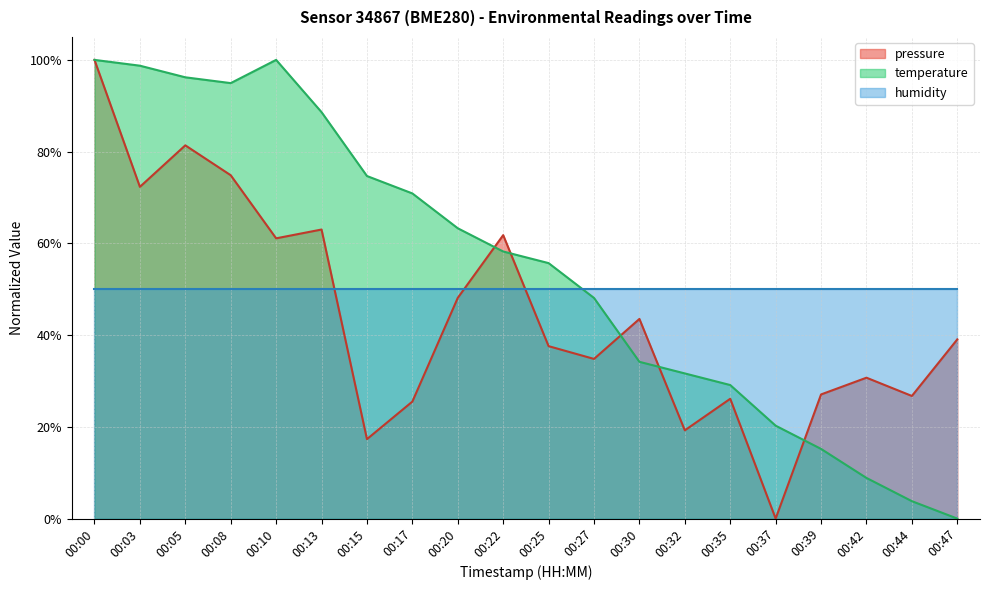

List the labels in order of pressure value, smallest first.

00:37, 00:15, 00:32, 00:17, 00:35, 00:44, 00:39, 00:42, 00:27, 00:25, 00:47, 00:30, 00:20, 00:10, 00:22, 00:13, 00:03, 00:08, 00:05, 00:00